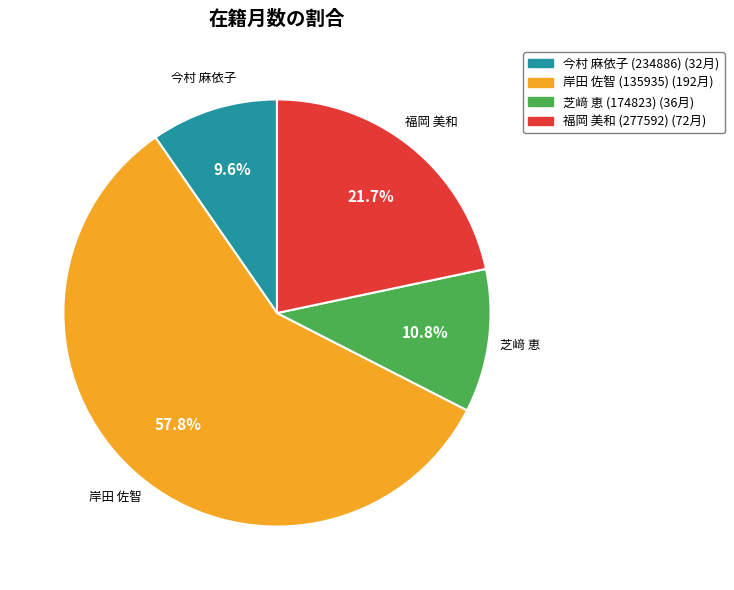

Does any single category account for the majority?

Yes